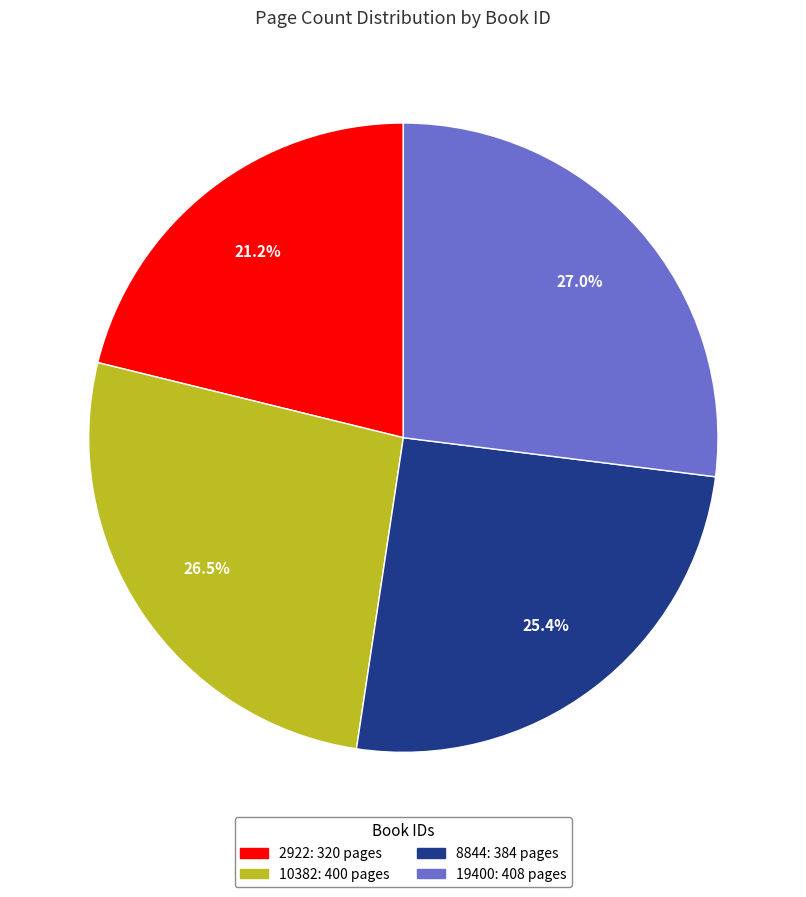

To the nearest percent, what percentage of the pie is 2922?

21%